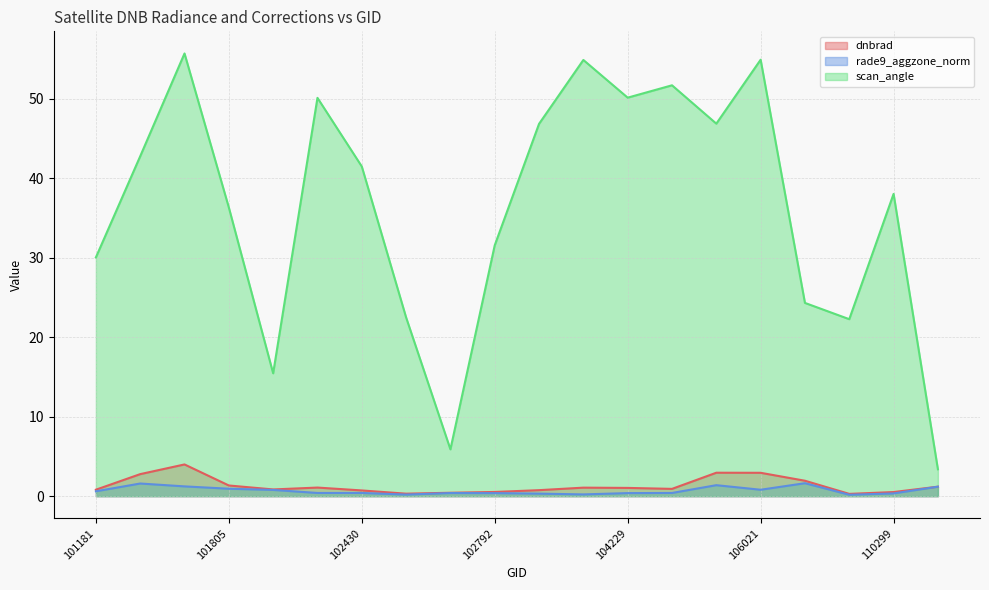

How many categories are shown in the chart?

20